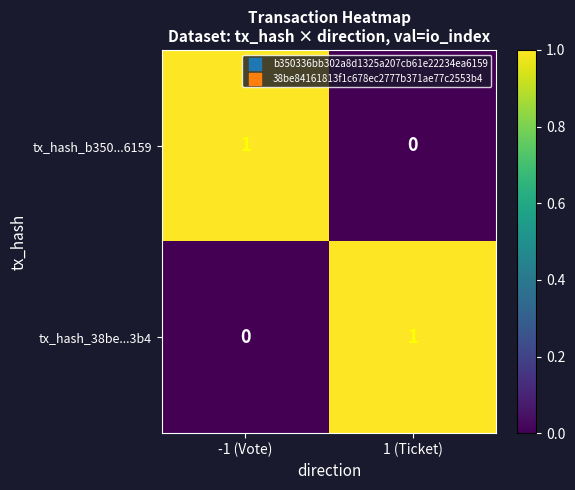

Where is tx_hash_b350...6159 nearest to the value 0?

1 (Ticket)